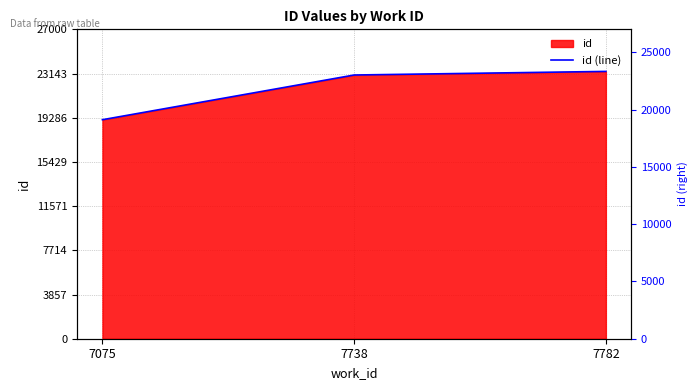

The value at 7075 is 12740. True or false?

False